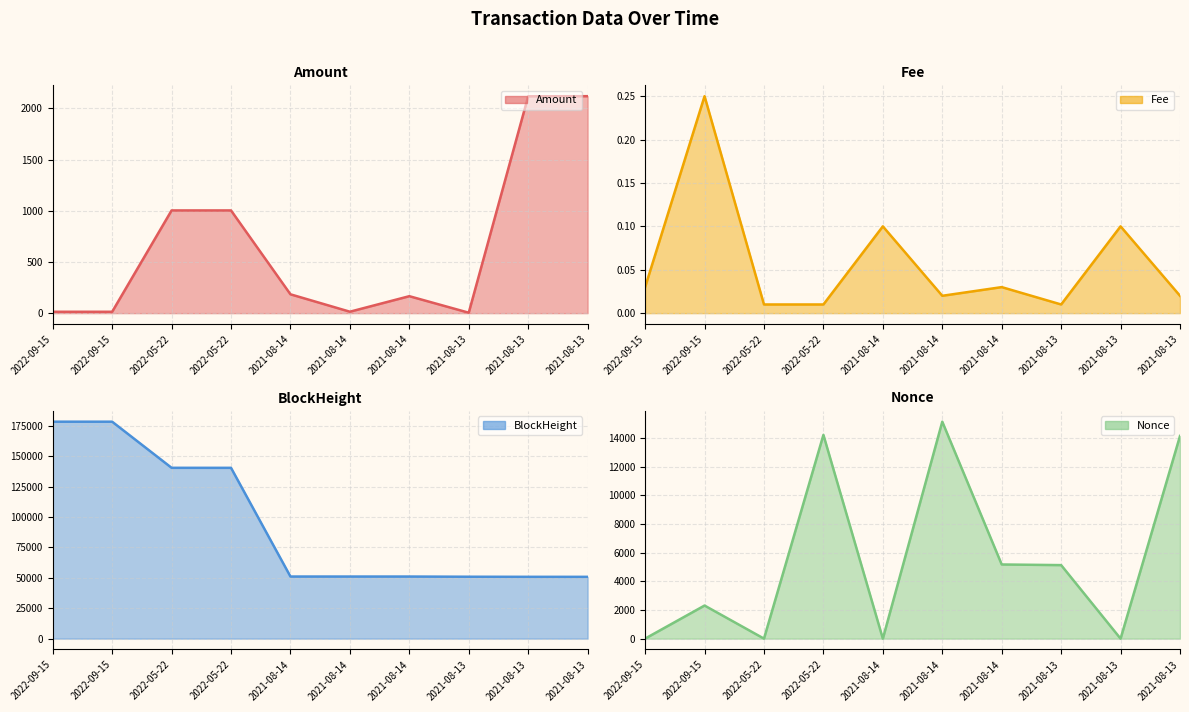

Rank the categories by Fee line value from highest to lowest.

2022-09-15, 2021-08-14, 2021-08-13, 2021-08-14, 2022-09-15, 2021-08-14, 2021-08-13, 2022-05-22, 2022-05-22, 2021-08-13